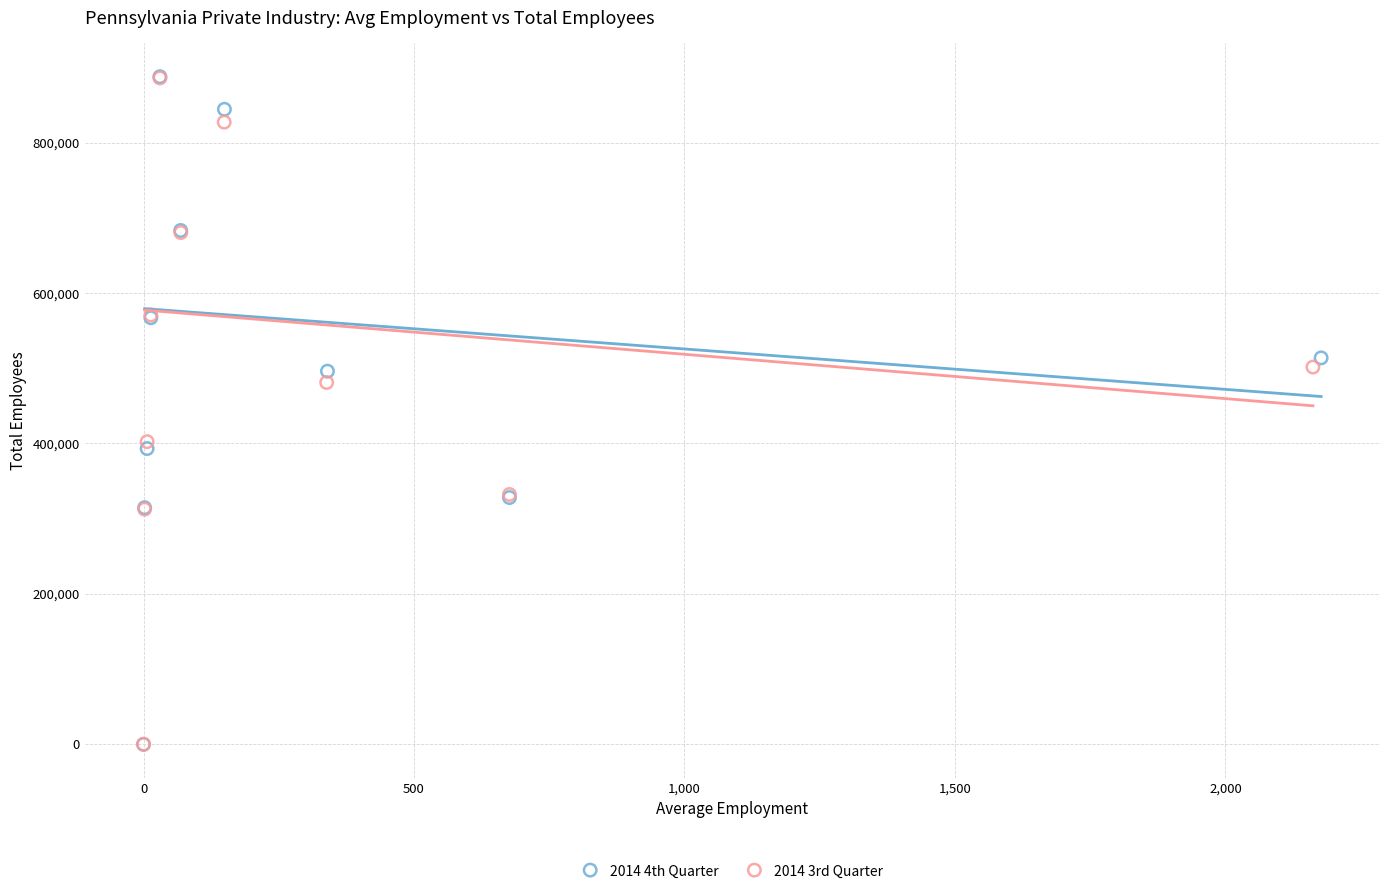

Which series has the largest Y range (max minus min)?

2014 4th Quarter